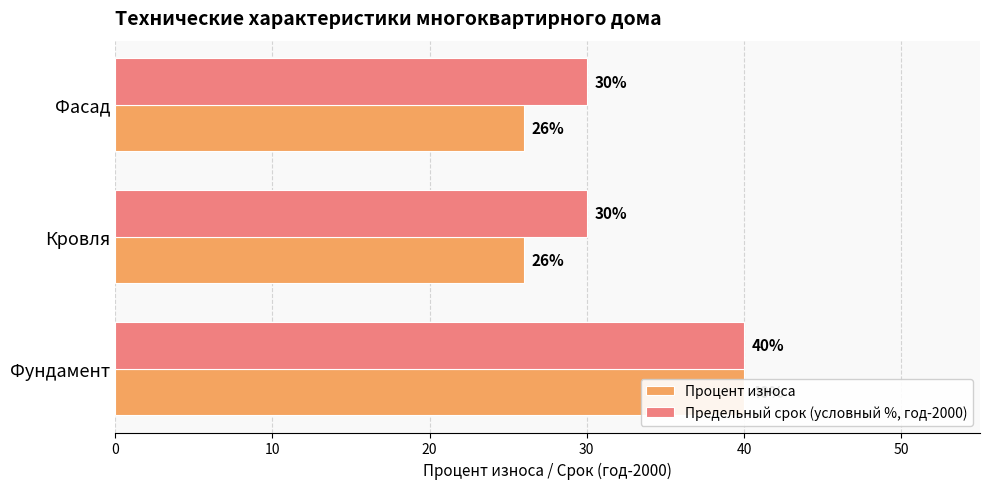

What is the sum of all Предельный срок (условный %, год-2000) values?

100